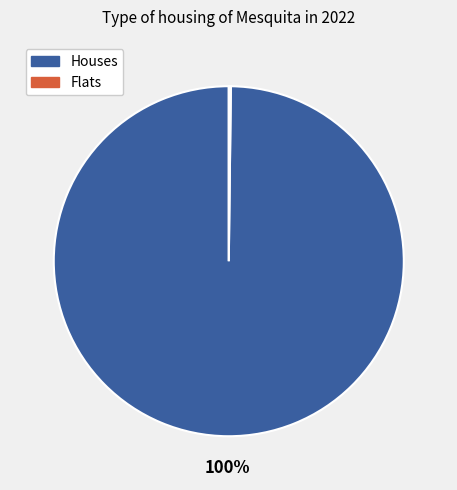

To the nearest percent, what is the difference between the largest and smallest slice percentages?

100%